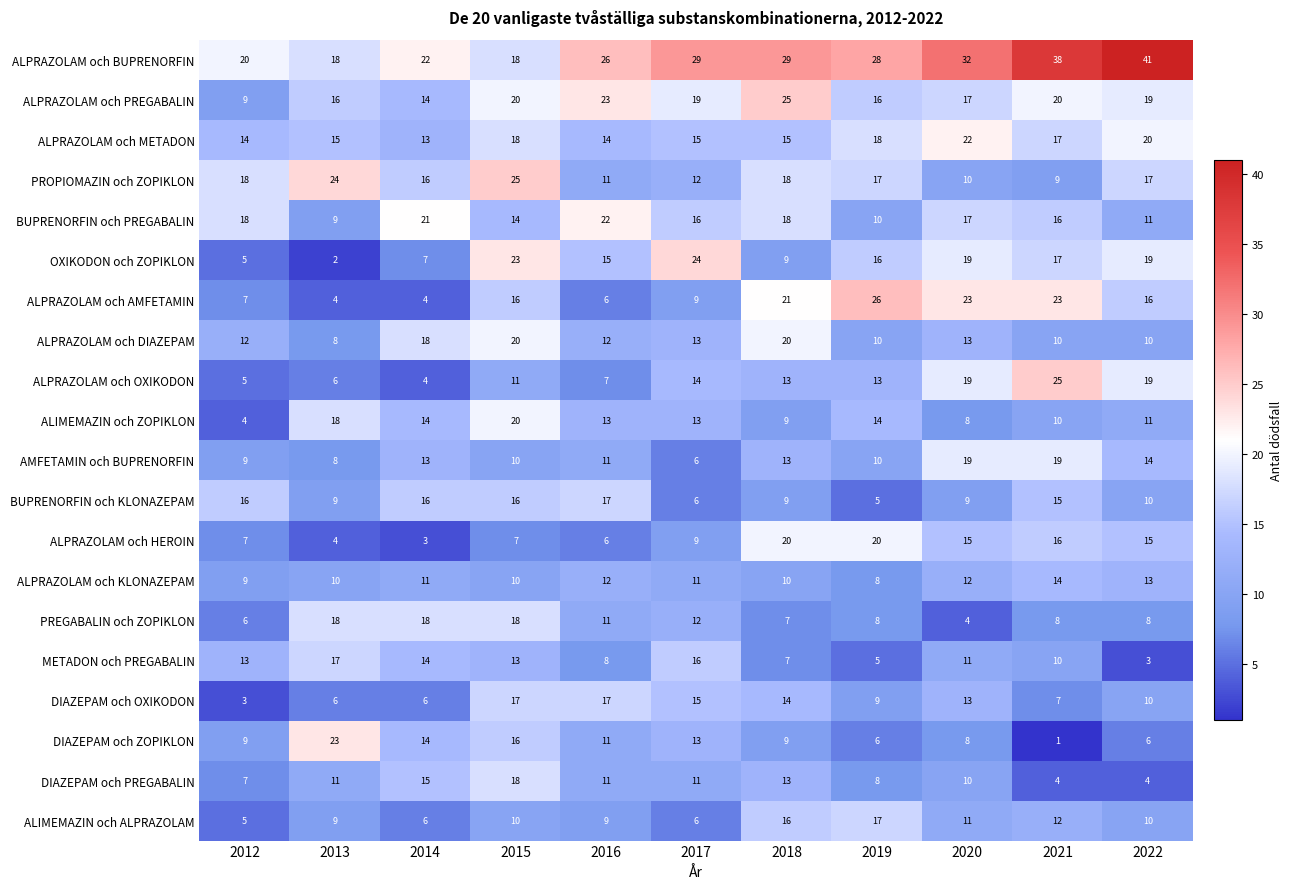

What is the total value across all series at 2017?

269